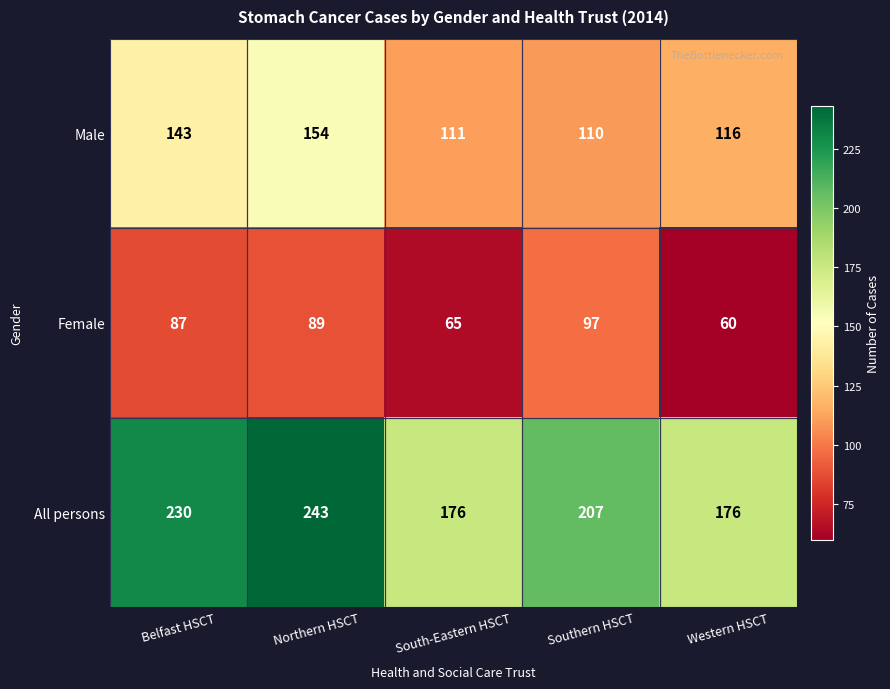

What is the sum of all Male values?

634